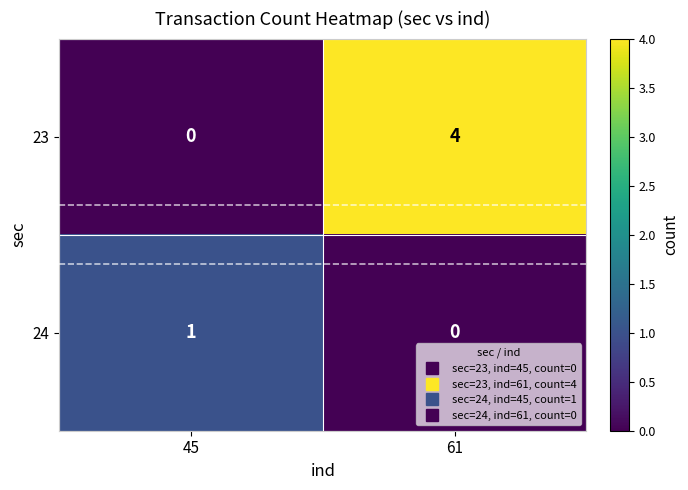

Which series changed the most between 45 and 61?

23